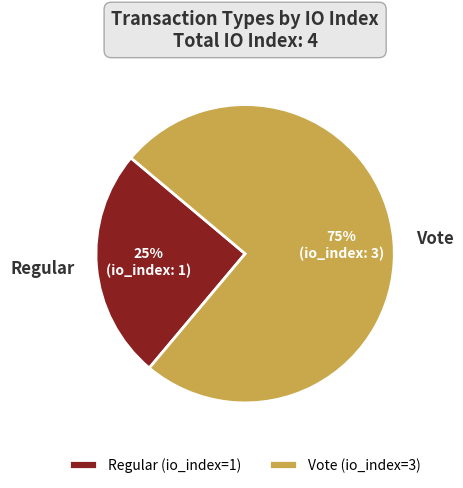

Count the number of slices in the pie.

2